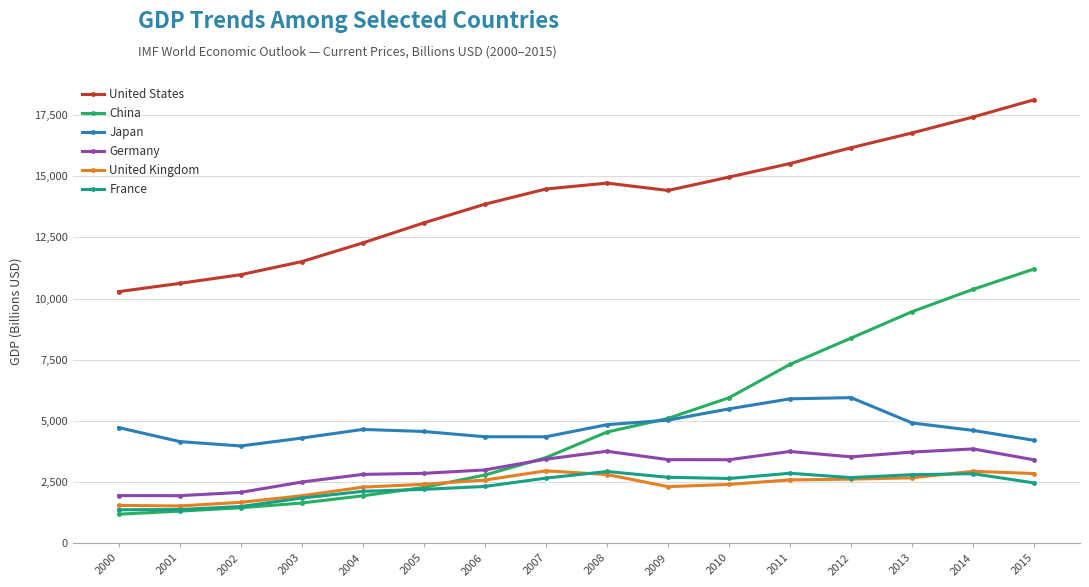

In United States, how many points are lower than both neighbors (excluding endpoints)?

1